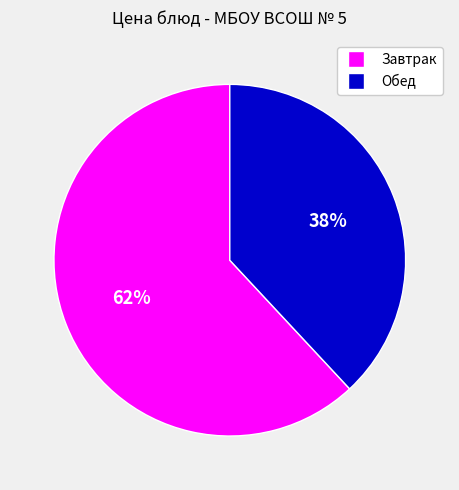

Count the number of slices in the pie.

2